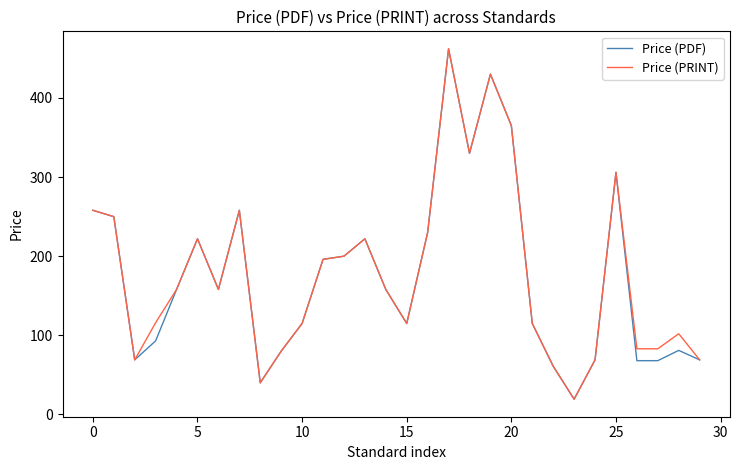

What is the lowest value of the Price (PDF) series?

19.3